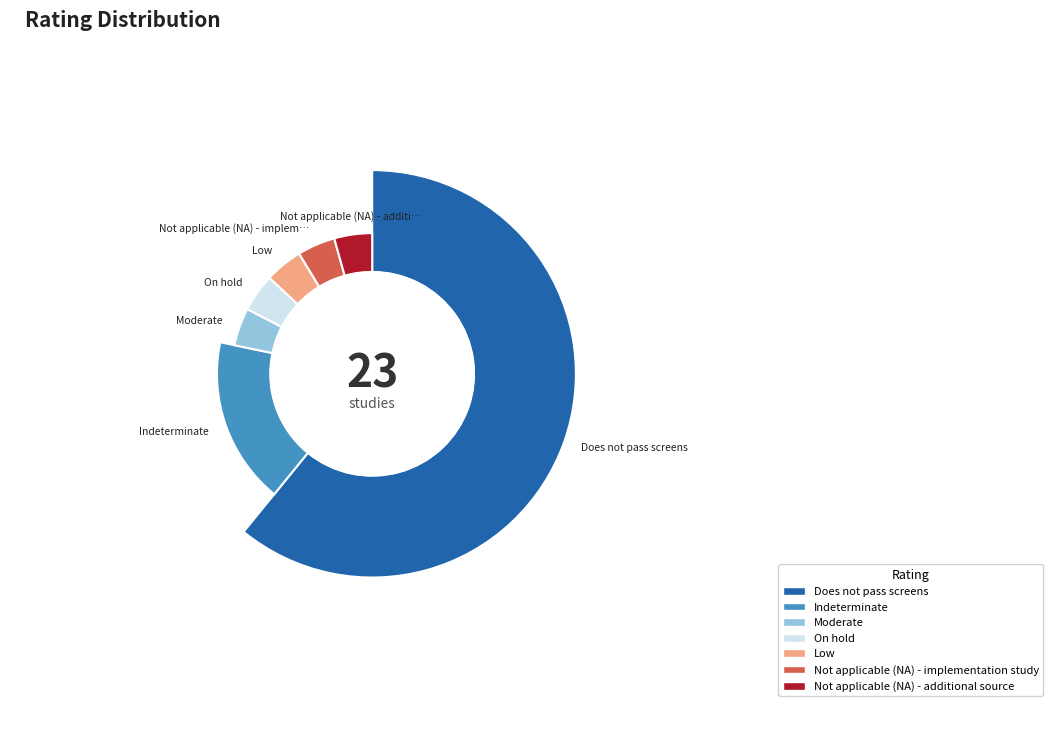

Is Does not pass screens the majority of the pie?

Yes